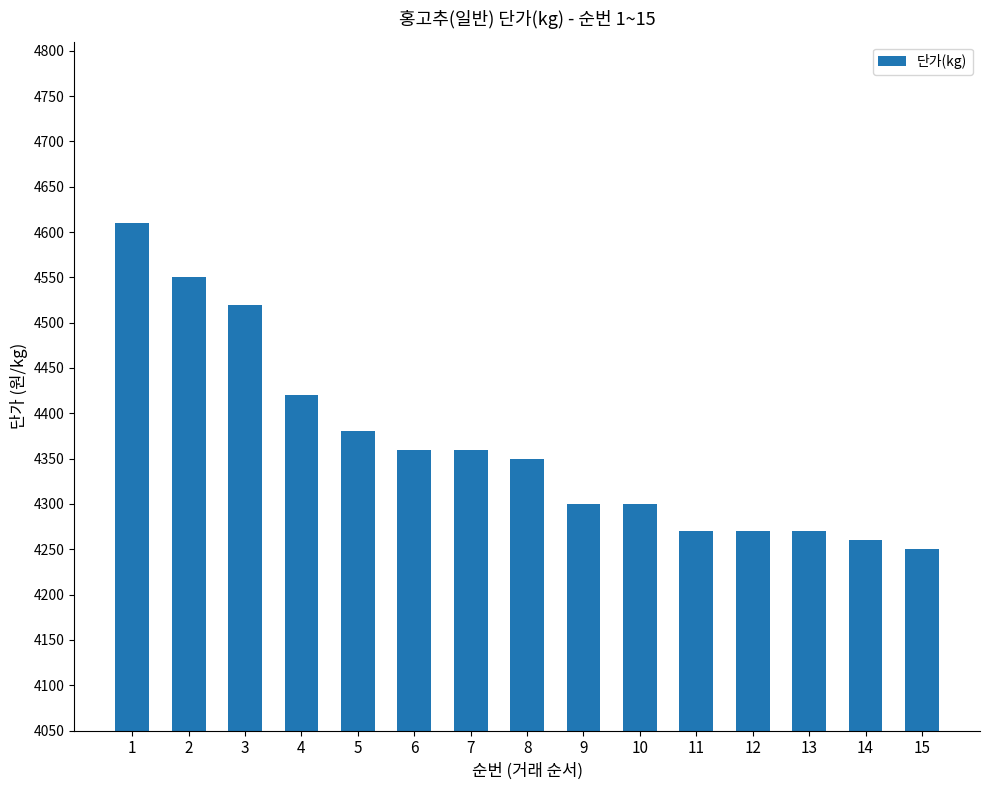

Reading left to right, extract all data points from this chart.

4610	4550	4520	4420	4380	4360	4360	4350	4300	4300	4270	4270	4270	4260	4250